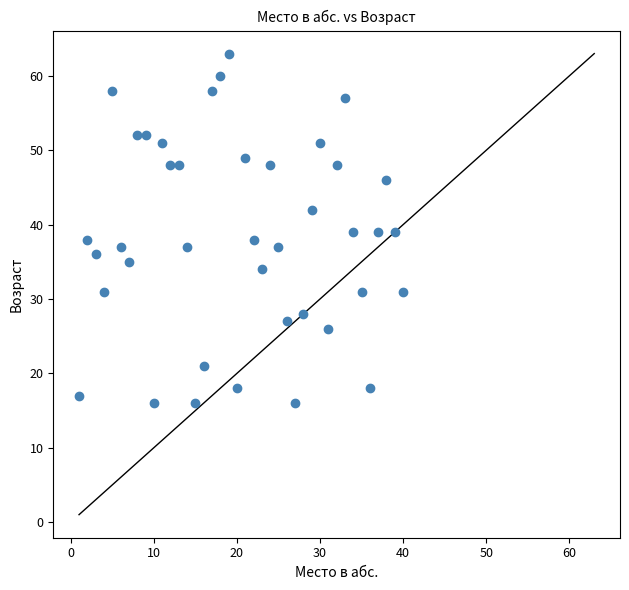

What is the range of X values (max minus min)?

39